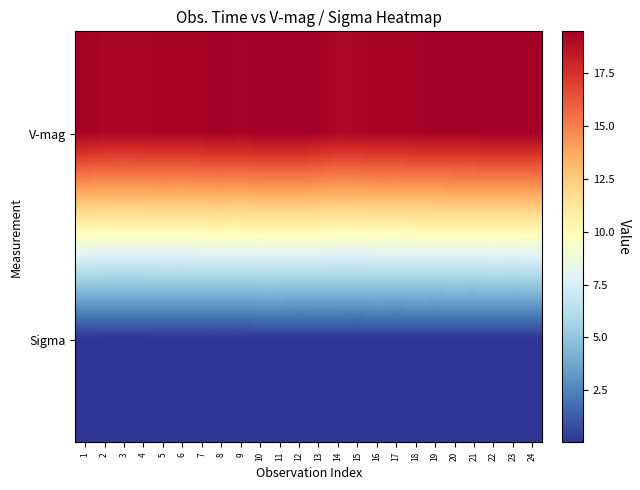

What is the maximum value shown in the chart?

19.5